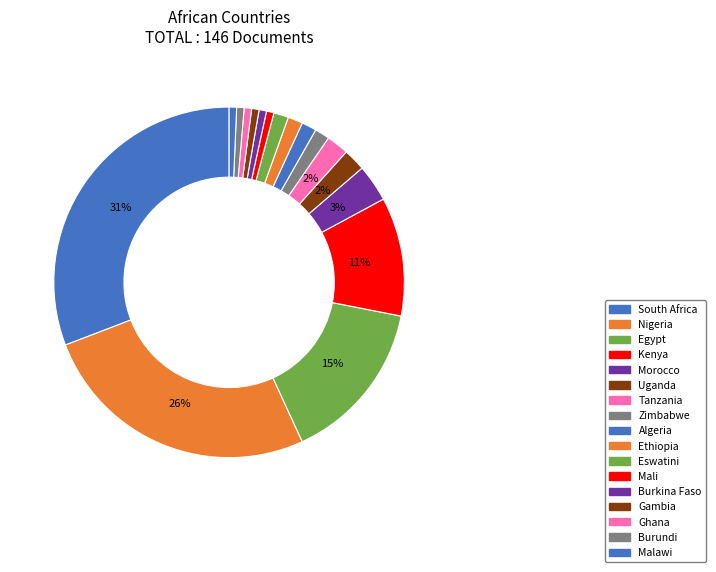

Which has a higher value, Morocco or Egypt?

Egypt